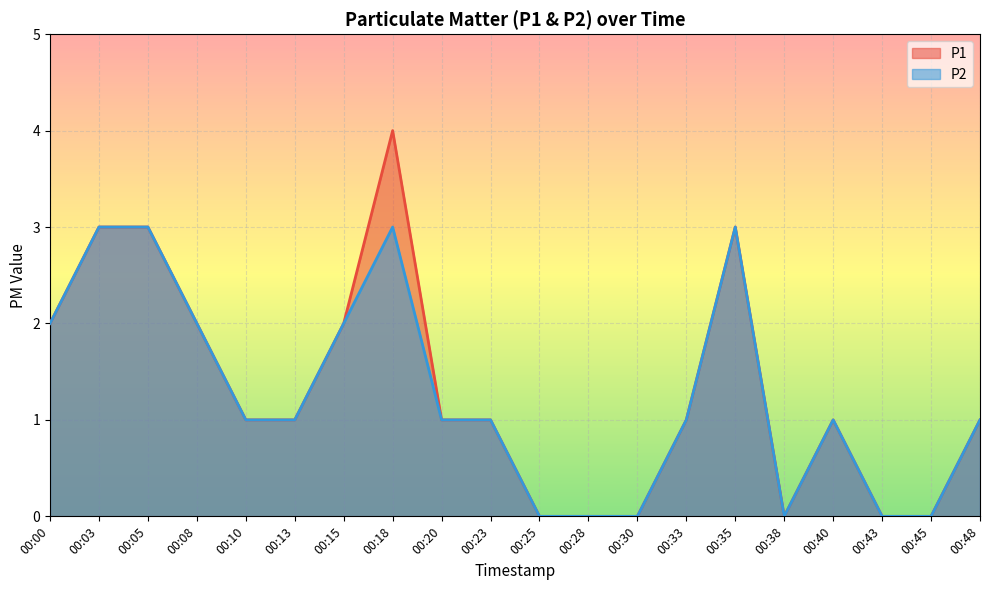

List the labels in order of P2 value, largest first.

00:03, 00:05, 00:18, 00:35, 00:00, 00:08, 00:15, 00:10, 00:13, 00:20, 00:23, 00:33, 00:40, 00:48, 00:25, 00:28, 00:30, 00:38, 00:43, 00:45